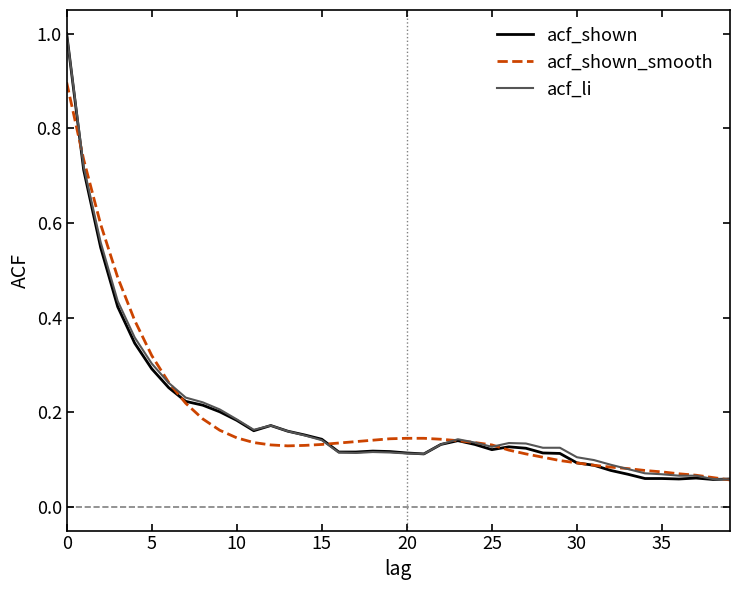

Does the chart have visible grid lines?

No